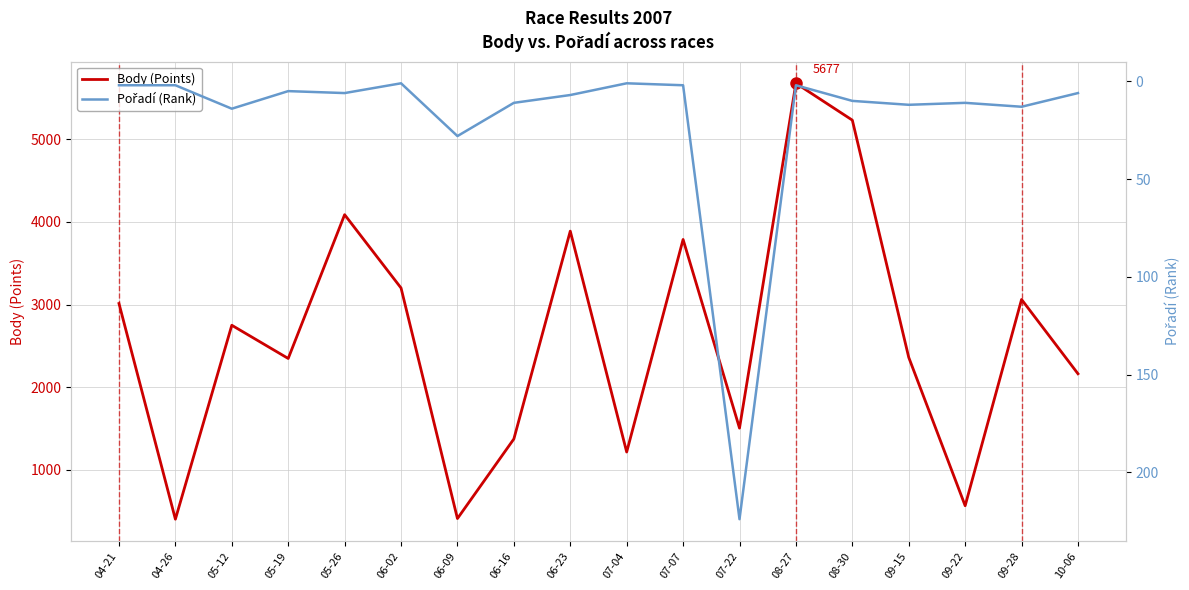

What is the label of the 17th point from the right?

04-26